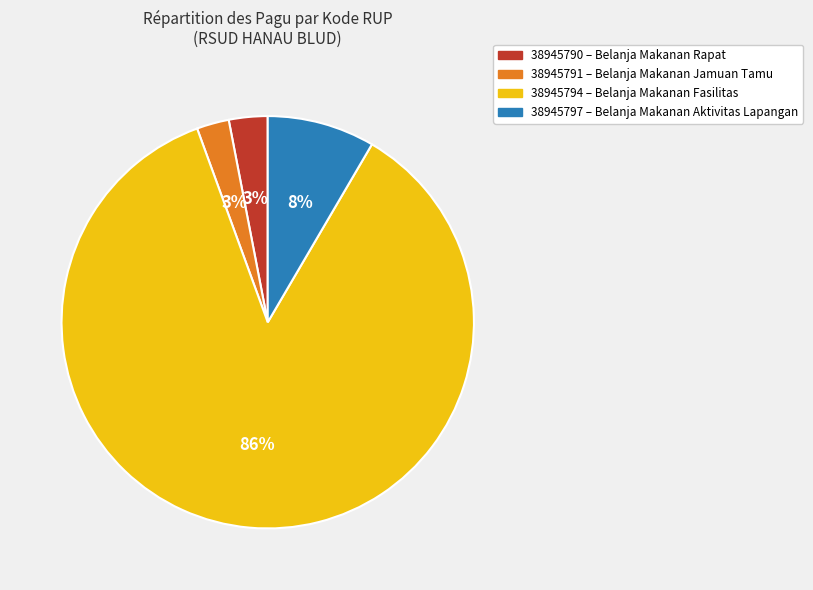

Which category accounts for the majority?

38945794